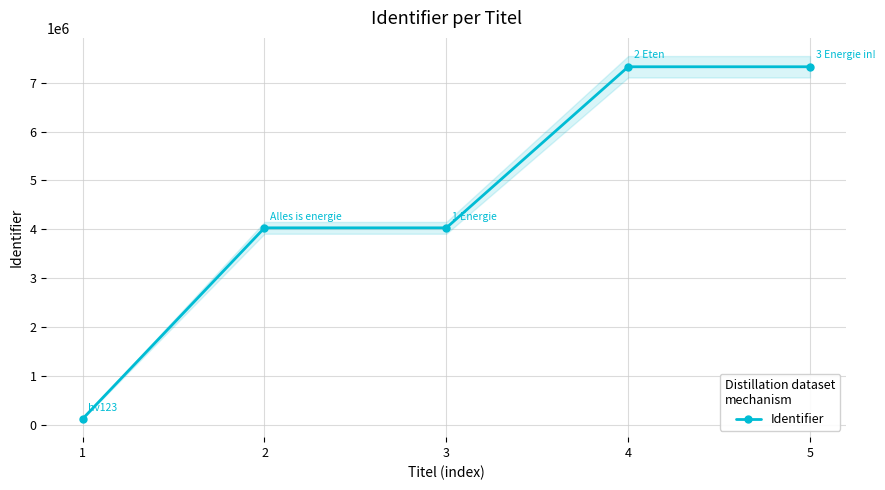

True or false: there are more than 1 points higher than both neighbors.

False